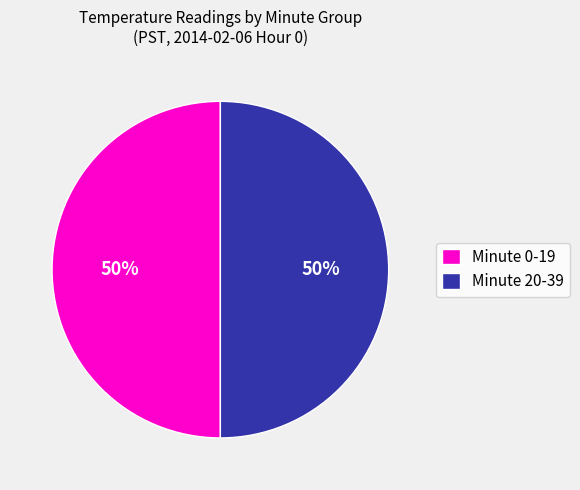

How many slices are in this pie chart?

2